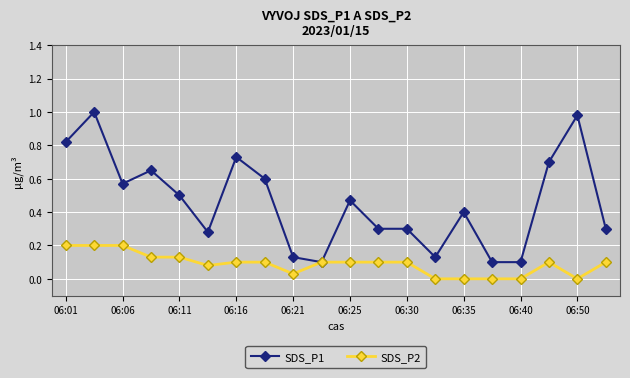

Which series has the widest spread of values?

SDS_P1